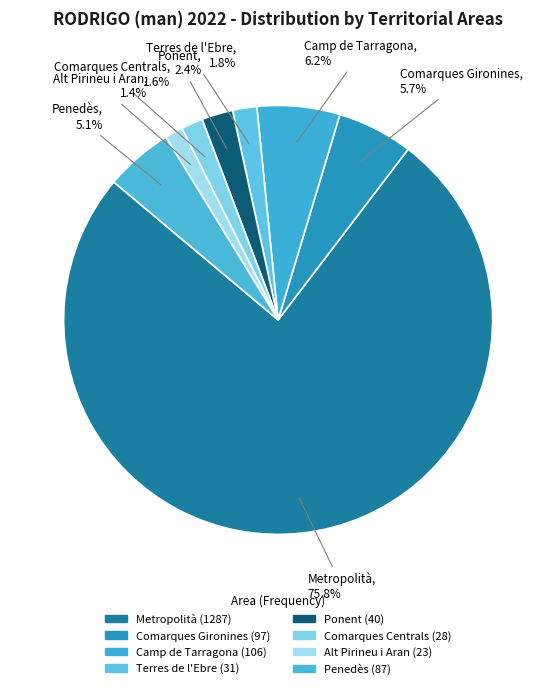

How many segments does this pie chart have?

8